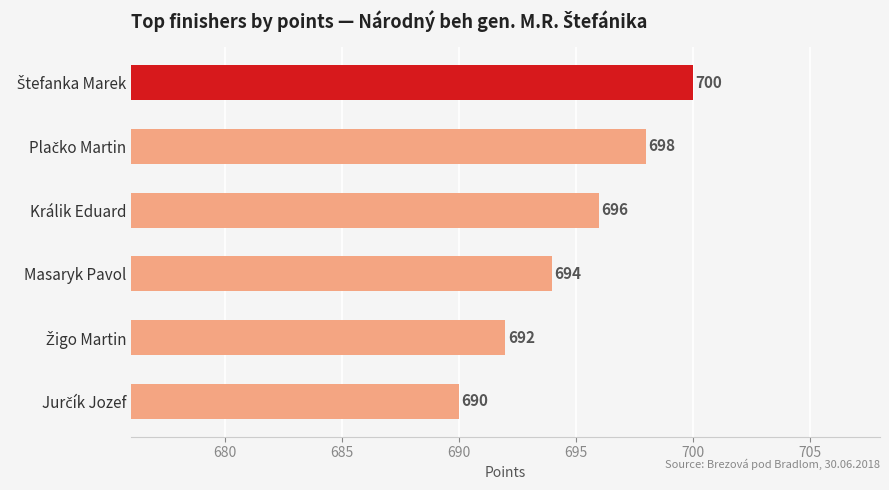

What is the label of the 4th bar from the top?

Masaryk Pavol